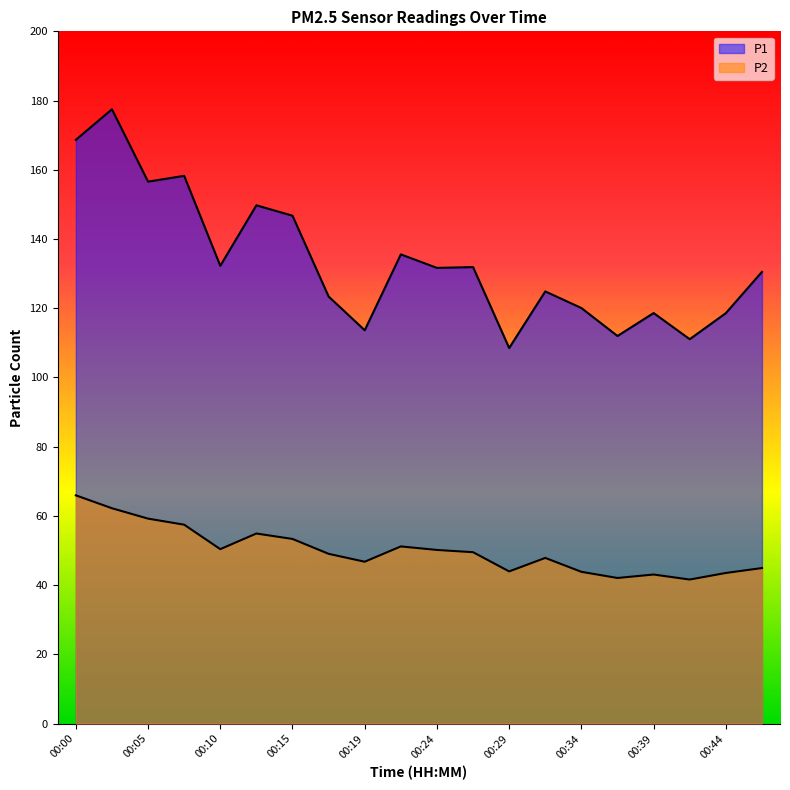

What is the total value across all series at 00:05?

215.8